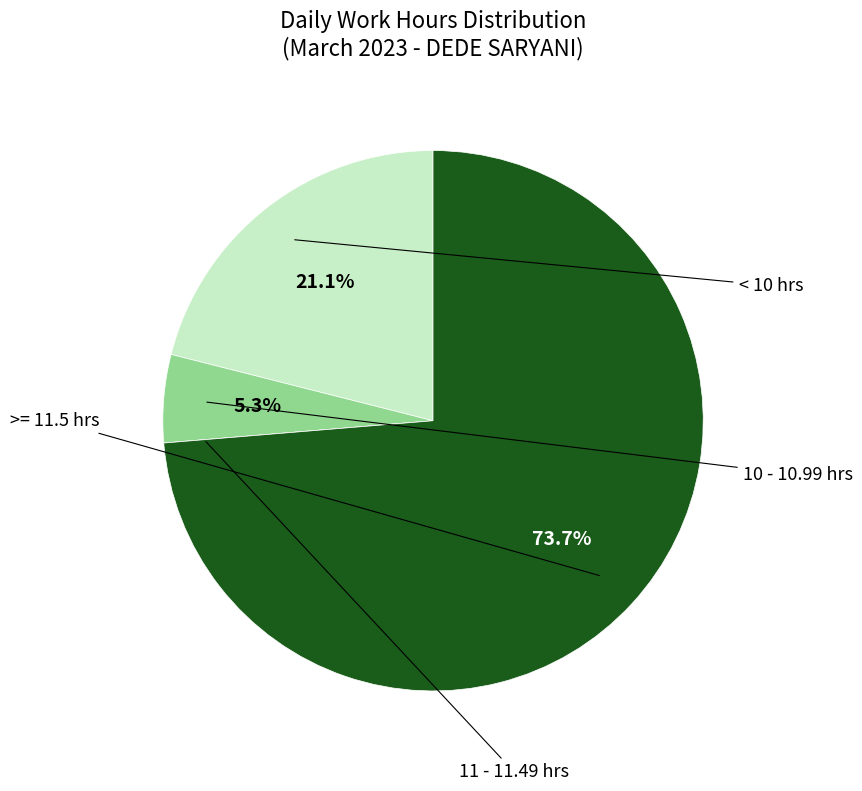

To the nearest percent, what is the average slice percentage?

25%